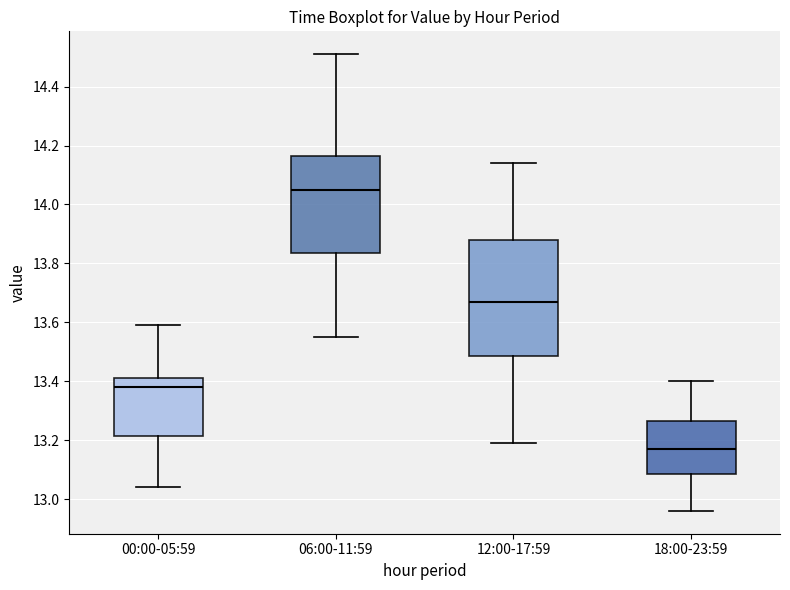

Which box has the lowest median line?

18:00-23:59